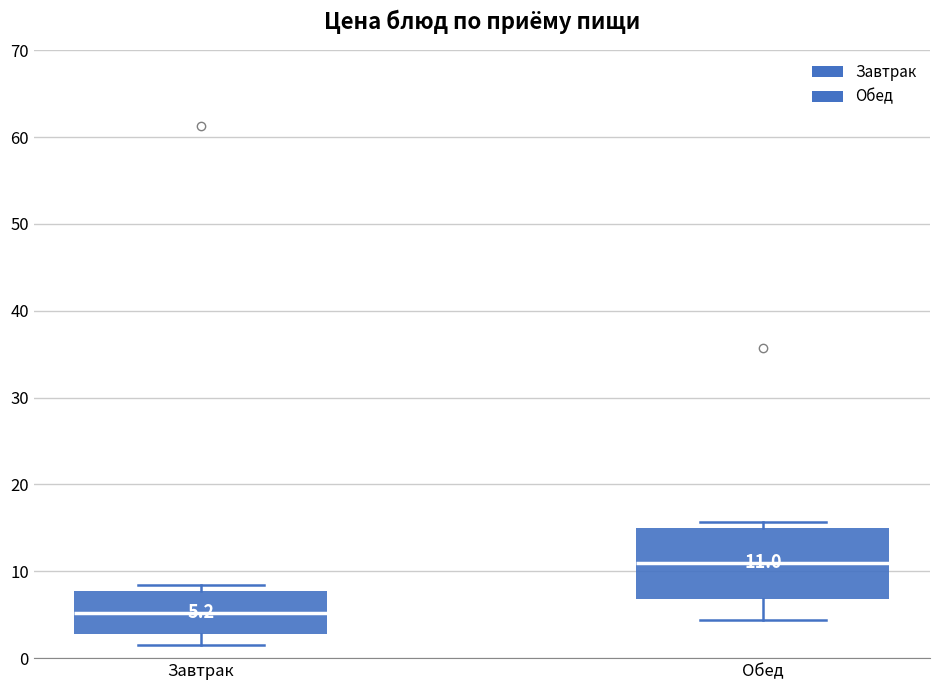

Which box's median line is the lowest?

Завтрак